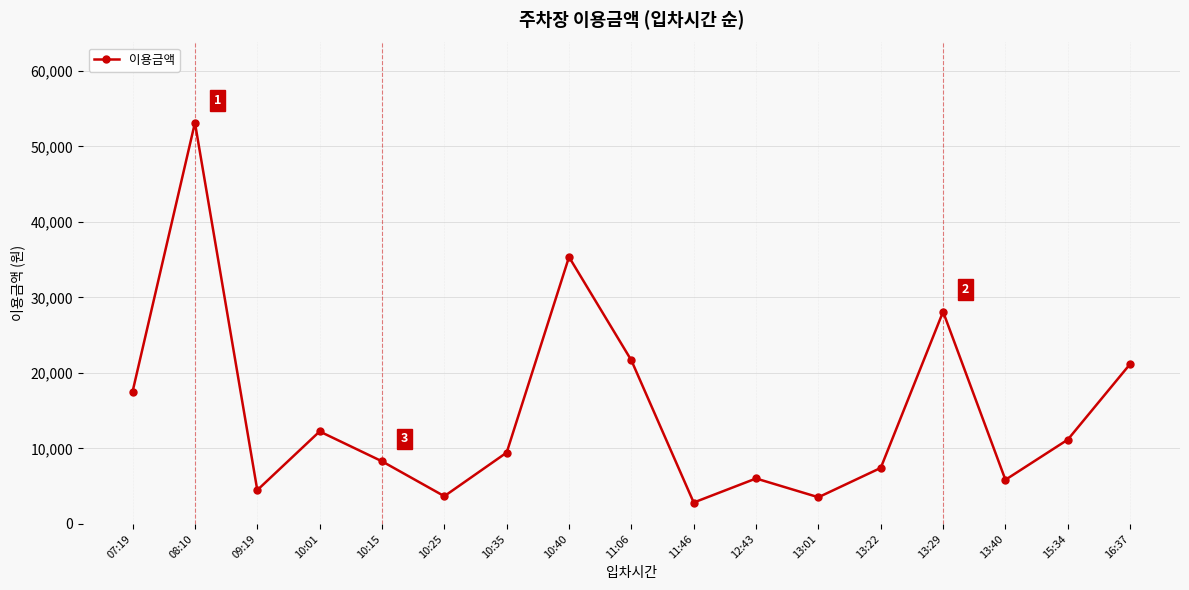

What is the minimum value shown in the chart?

2835